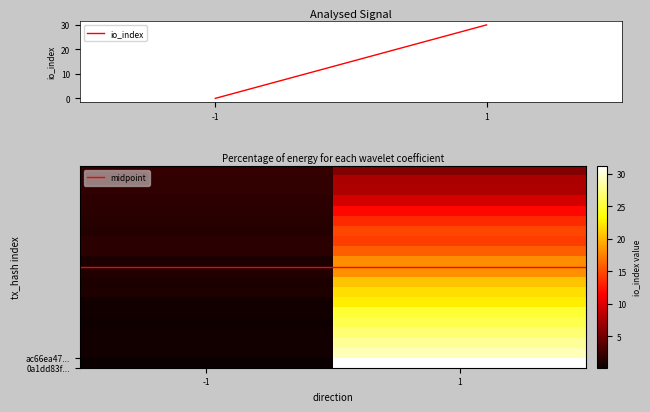

Count the number of data series in this chart.

22